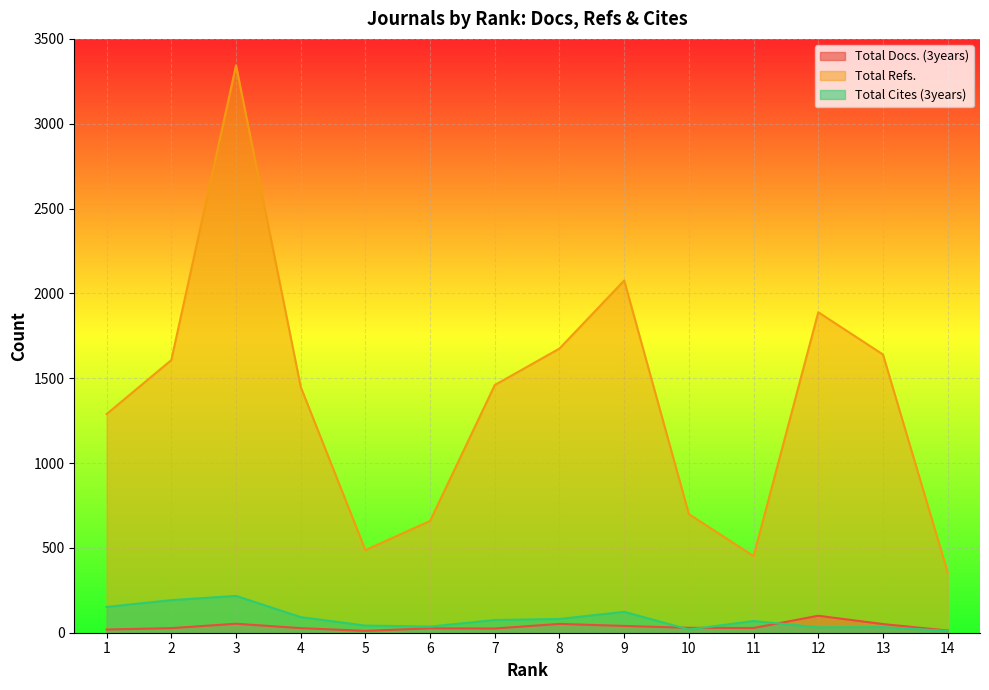

Which series has the largest range (max minus min)?

Total Refs.